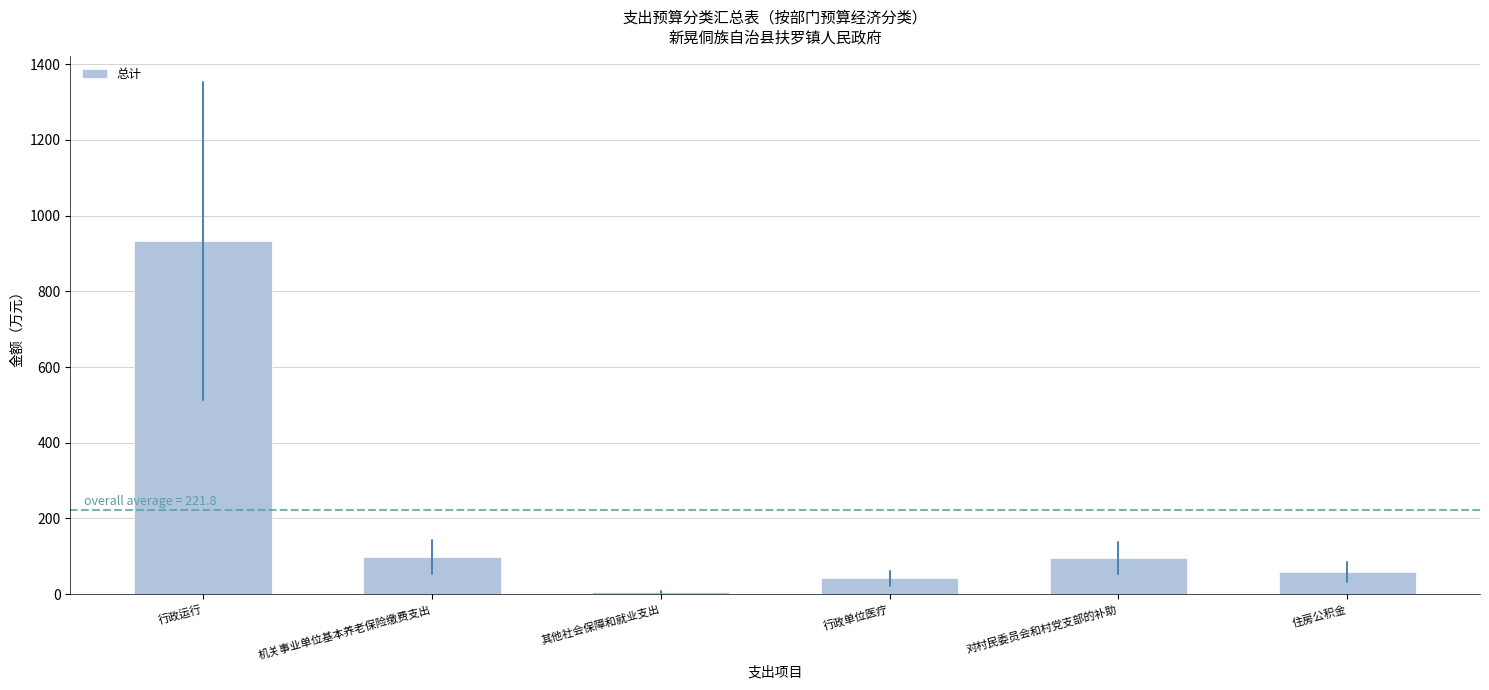

How many bars are there in total?

6